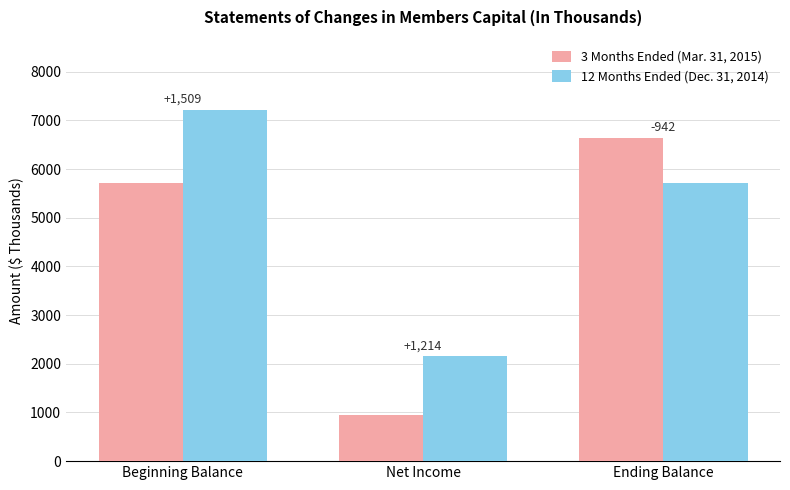

What are all the series names shown in the legend?

3 Months Ended (Mar. 31, 2015), 12 Months Ended (Dec. 31, 2014)